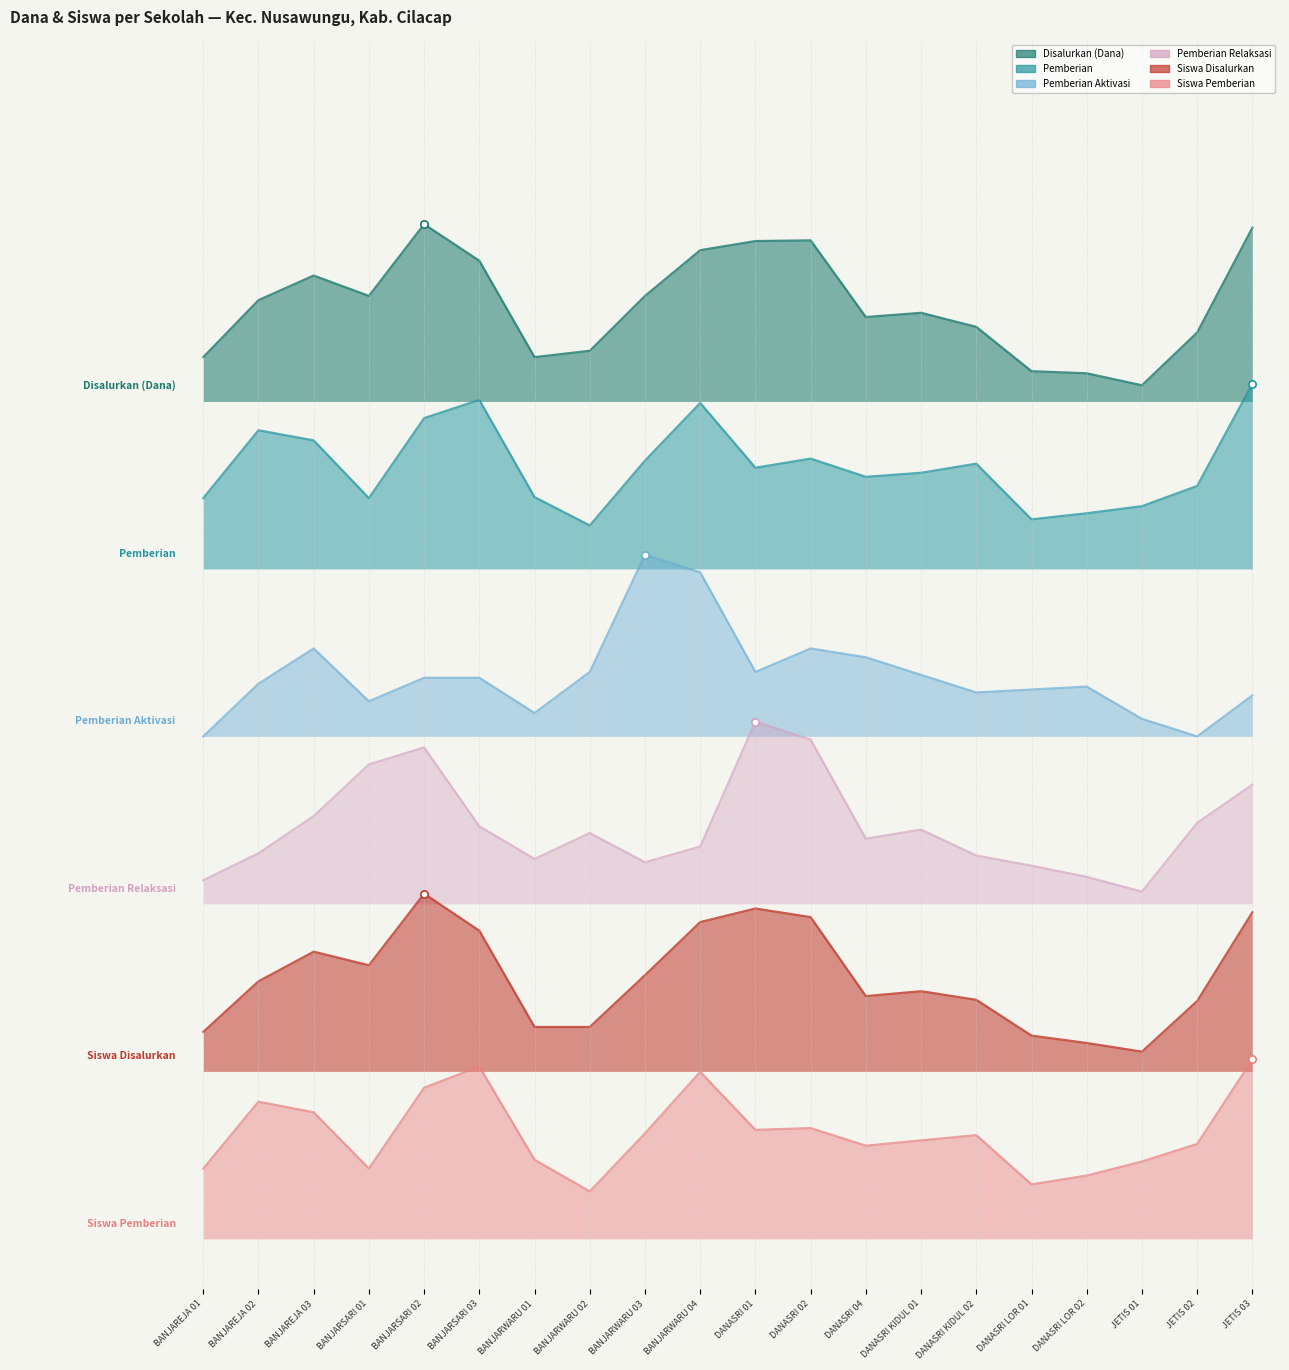

Is the value of Siswa Pemberian at BANJARSARI 02 greater than the value of Pemberian Aktivasi at DANASRI 01?

No